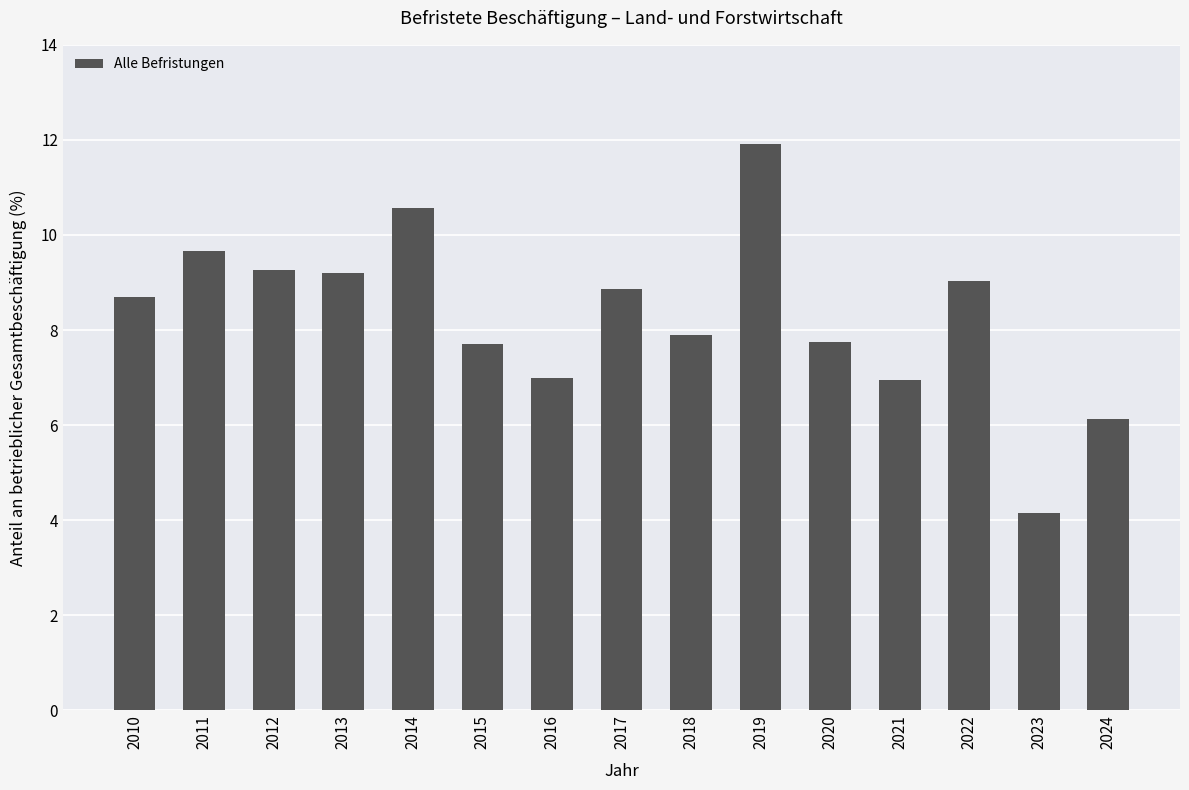

What value does the data have at 2015?

7.7